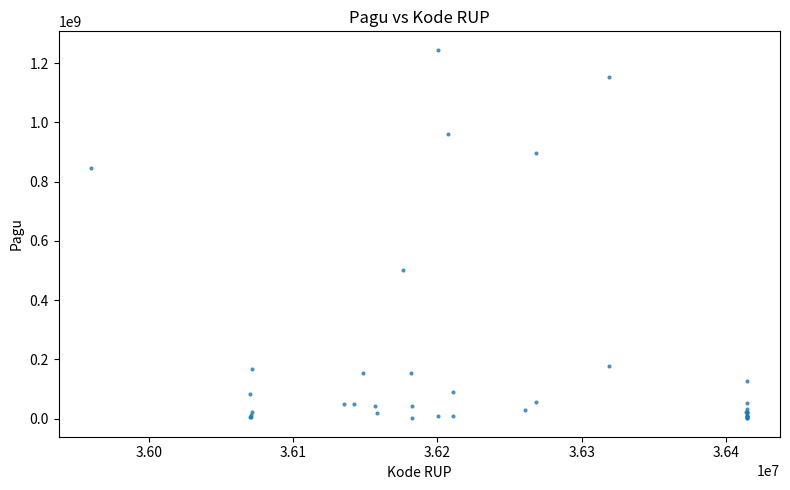

What Y value in the scatter plot is closest to 622840000?

499932000